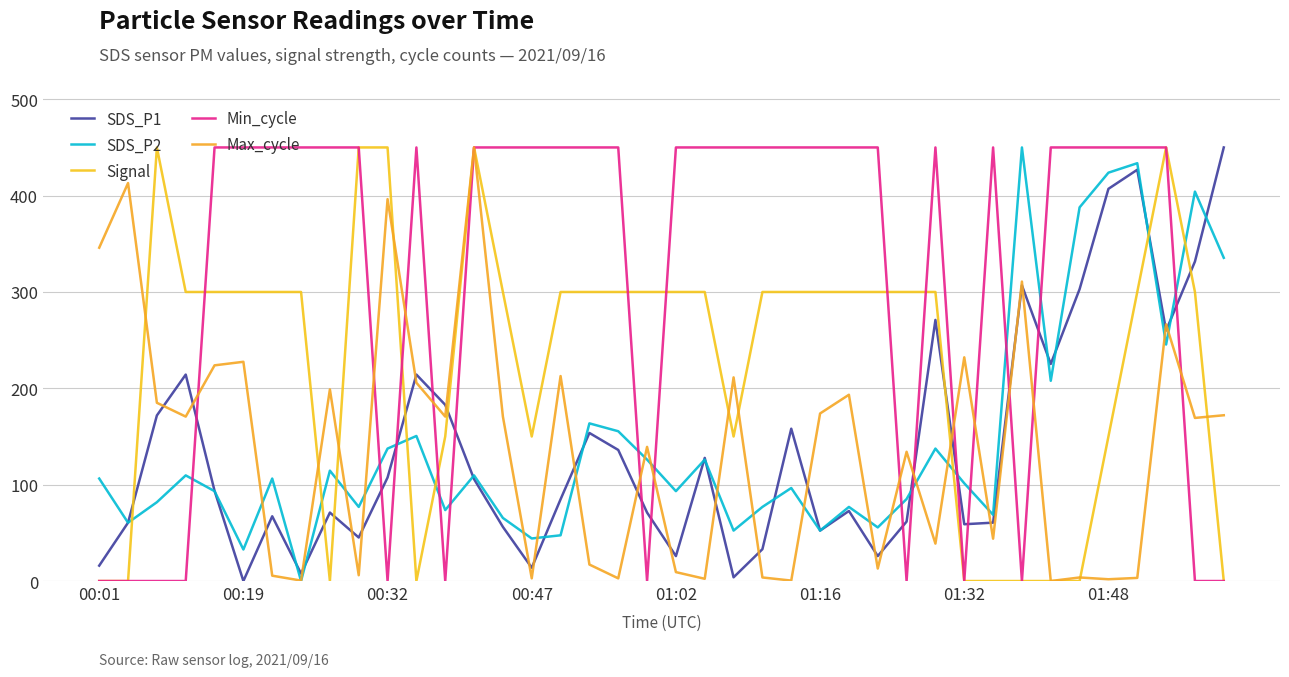

In Max_cycle, how many points are higher than both neighbors (excluding endpoints)?

14